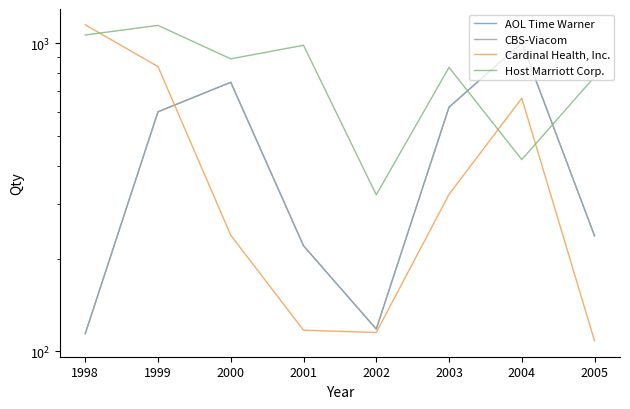

The value of Cardinal Health, Inc. at 1998 is 1536. True or false?

False